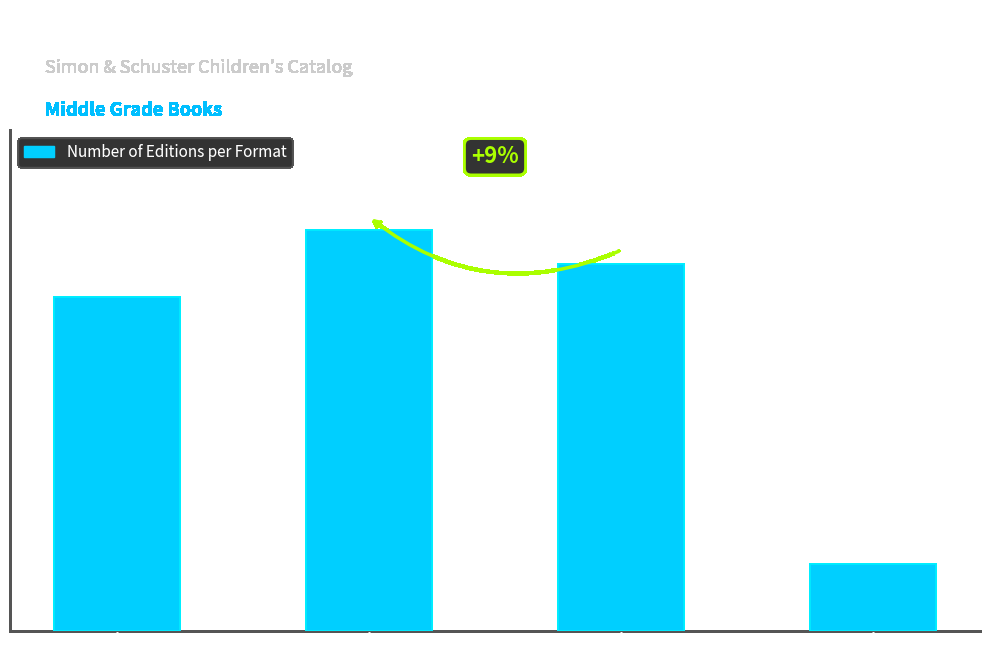

What is the difference between the maximum and minimum values?

10